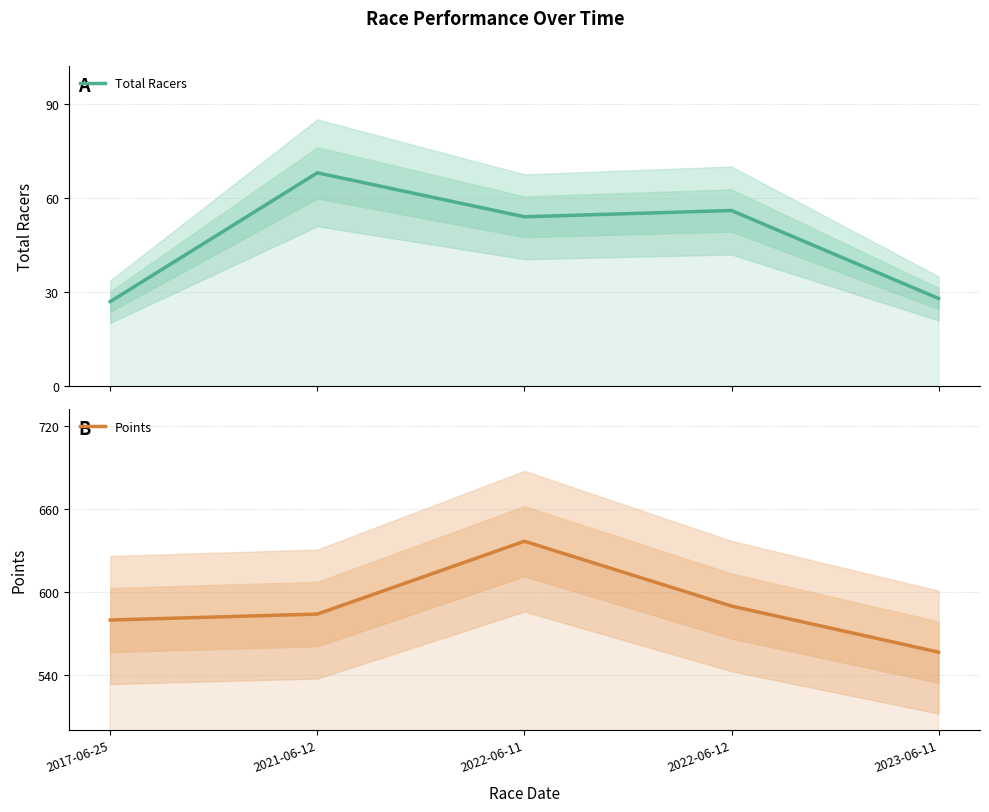

True or false: Total Racers has more than 1 interior local peaks.

True